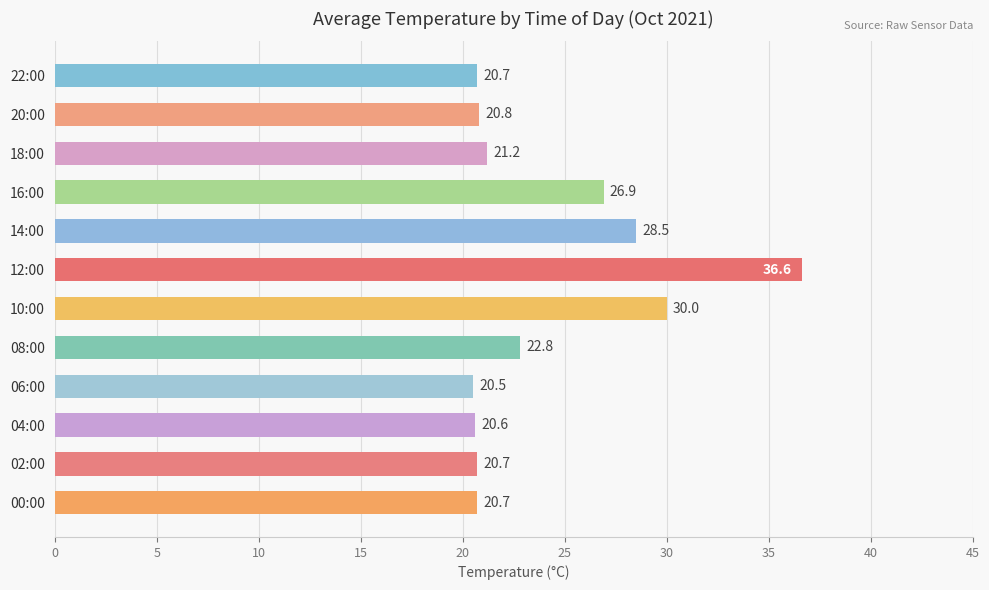

Reading bottom to top, transcribe all the data shown in this chart.

00:00=20.7	02:00=20.7	04:00=20.6	06:00=20.5	08:00=22.8	10:00=30.0	12:00=36.6	14:00=28.5	16:00=26.9	18:00=21.2	20:00=20.8	22:00=20.7